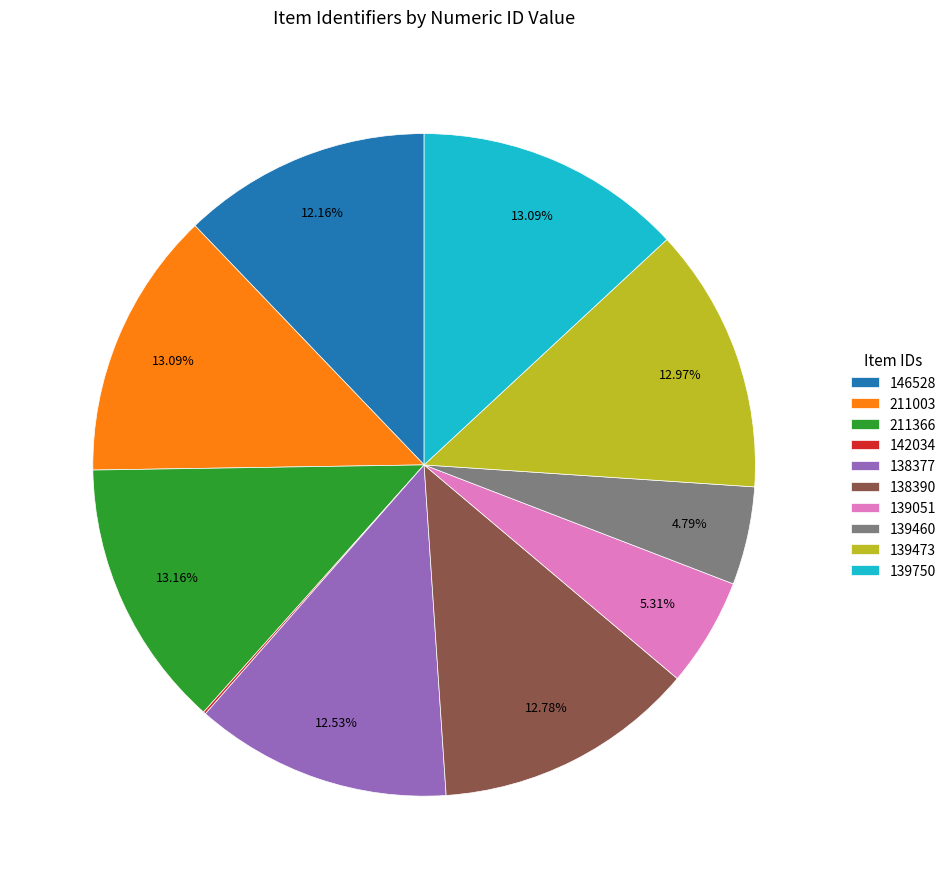

True or false: 211366 accounts for 13% of the total.

True